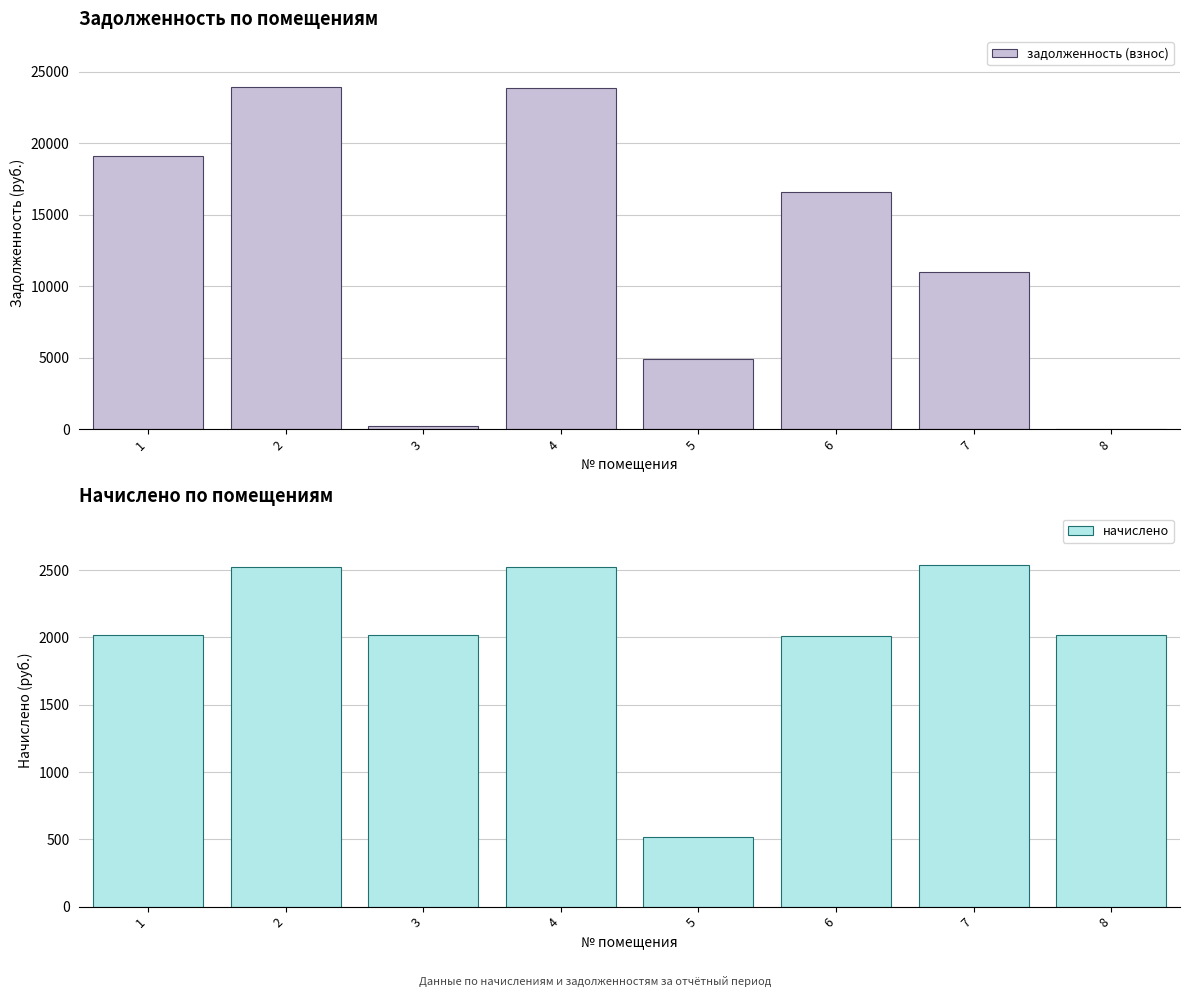

Rank the series at 5 from lowest to highest value.

начислено, задолженность (взнос)